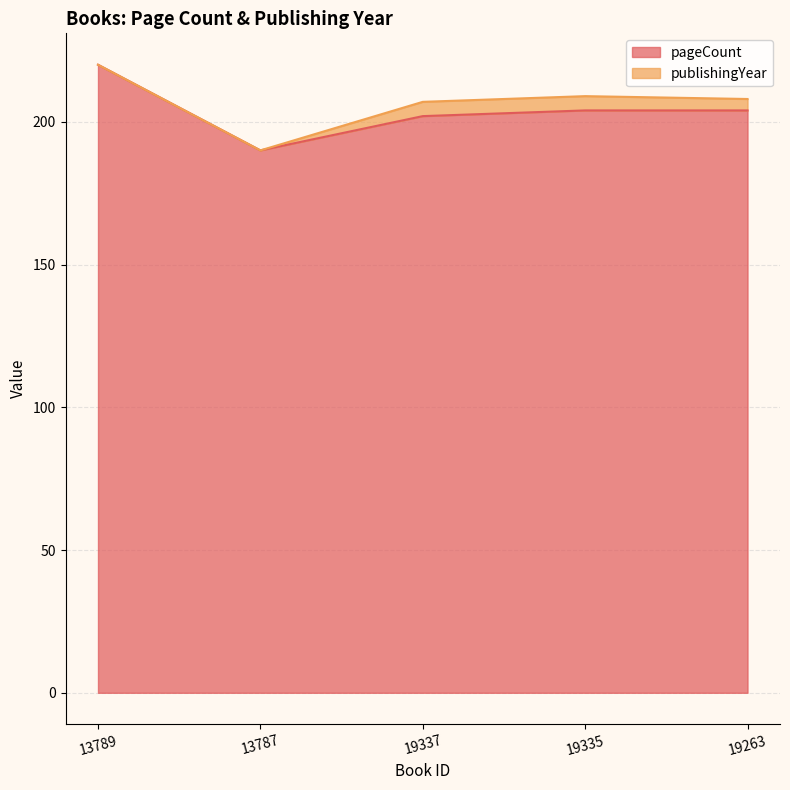

What is the total value across all series at 19335?

209